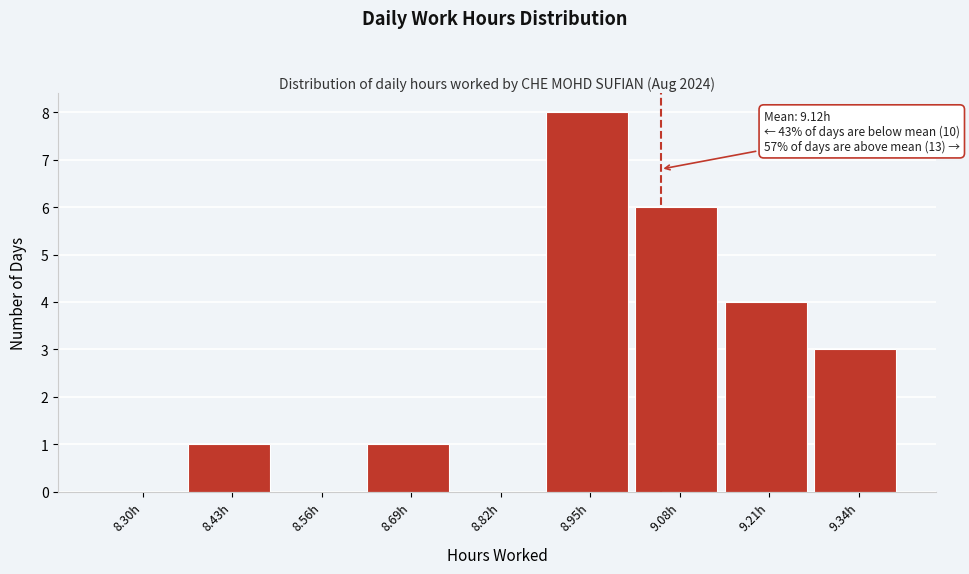

Reading left to right, what are all the values shown in this chart?

8.30h=0	8.43h=1	8.56h=0	8.69h=1	8.82h=0	8.95h=8	9.08h=6	9.21h=4	9.34h=3